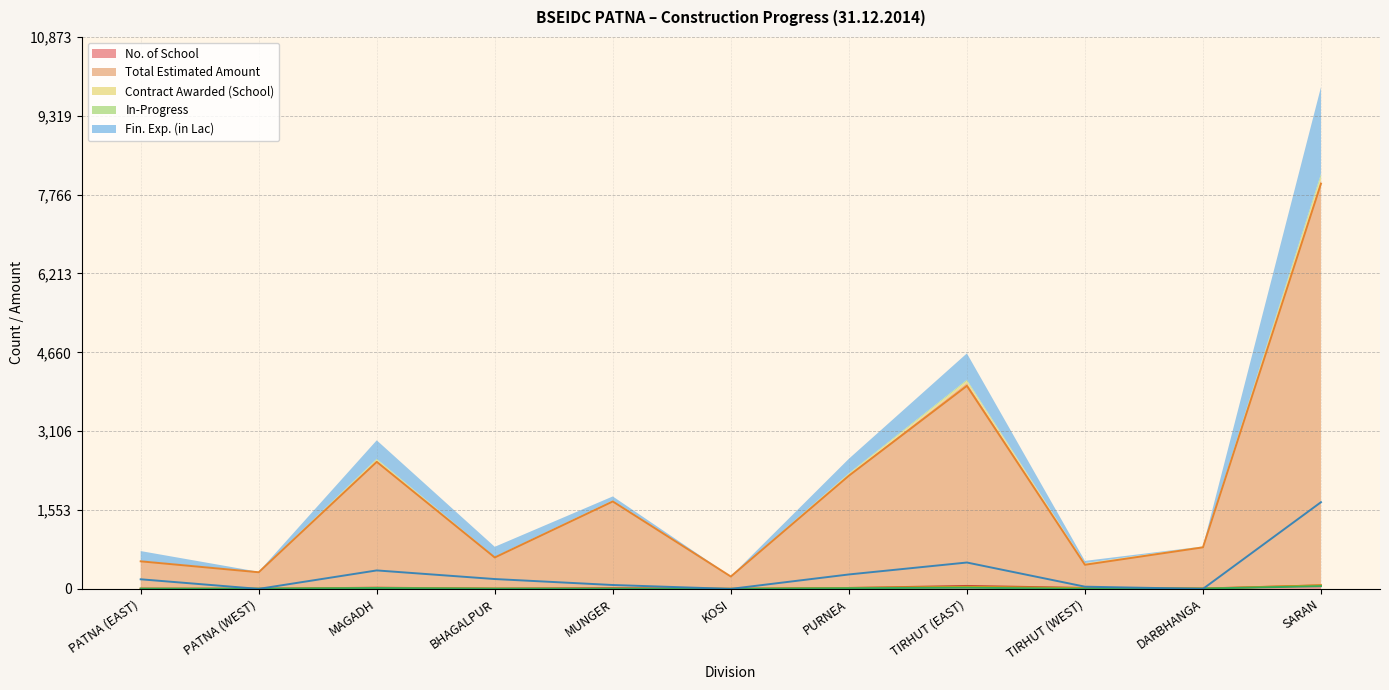

How many values in the Contract Awarded (School) series exceed 6?

5